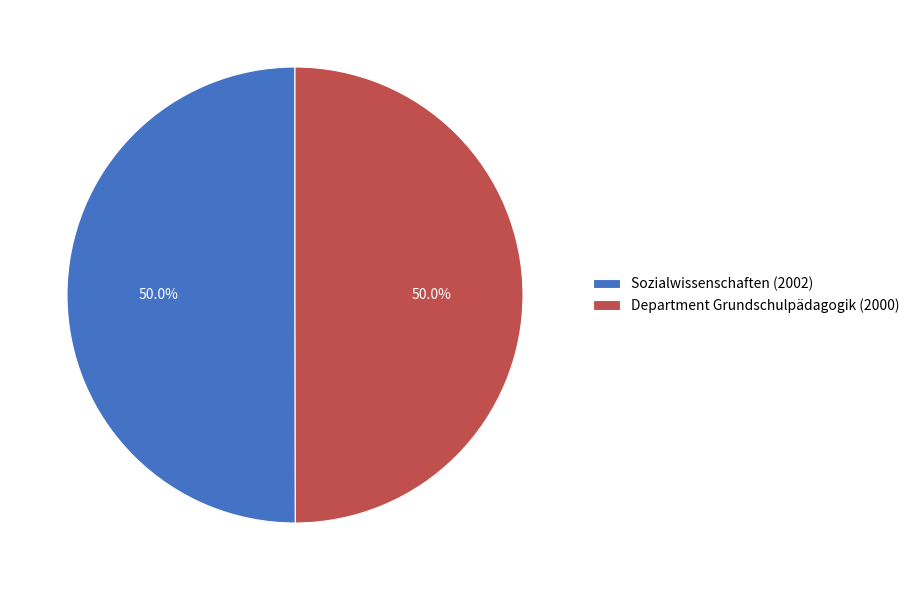

What portion of the pie excludes Sozialwissenschaften (2002)?

50.0%